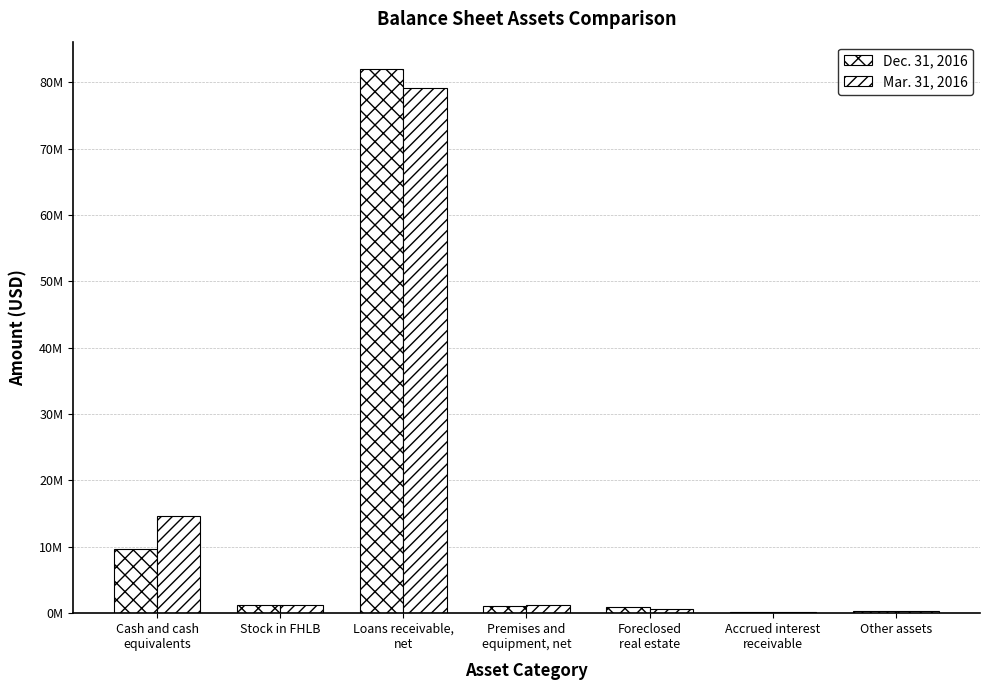

What is the total value across all series at Stock in FHLB?

2331026